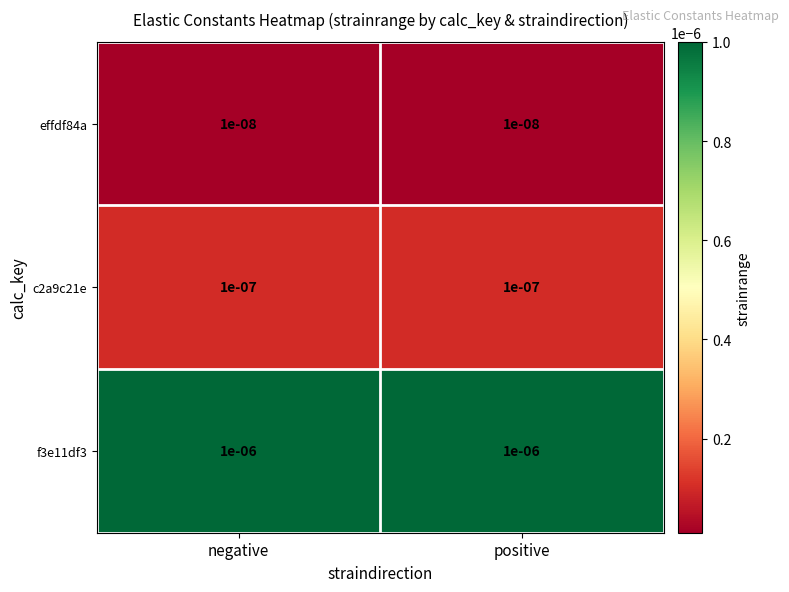

Is the value of c2a9c21e at positive greater than the value of effdf84a at negative?

Yes